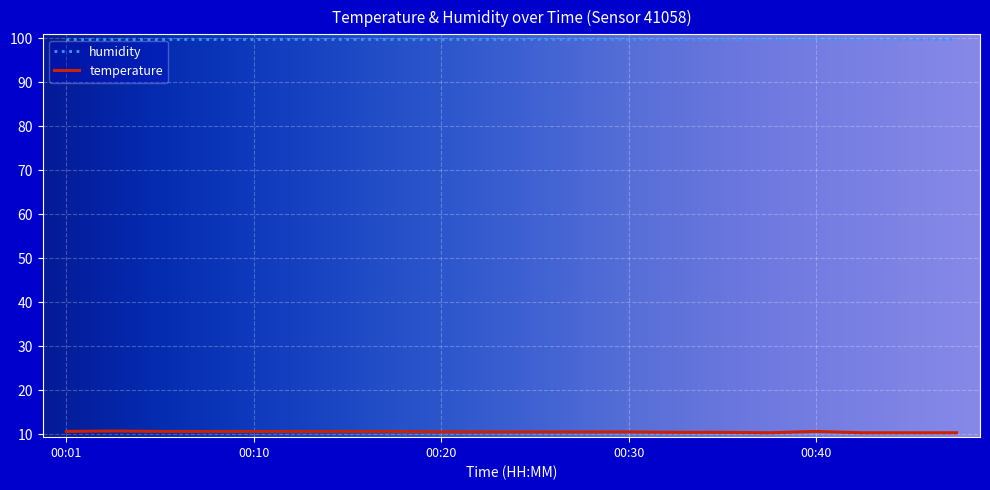

Is this an area chart (filled region under the line)?

No